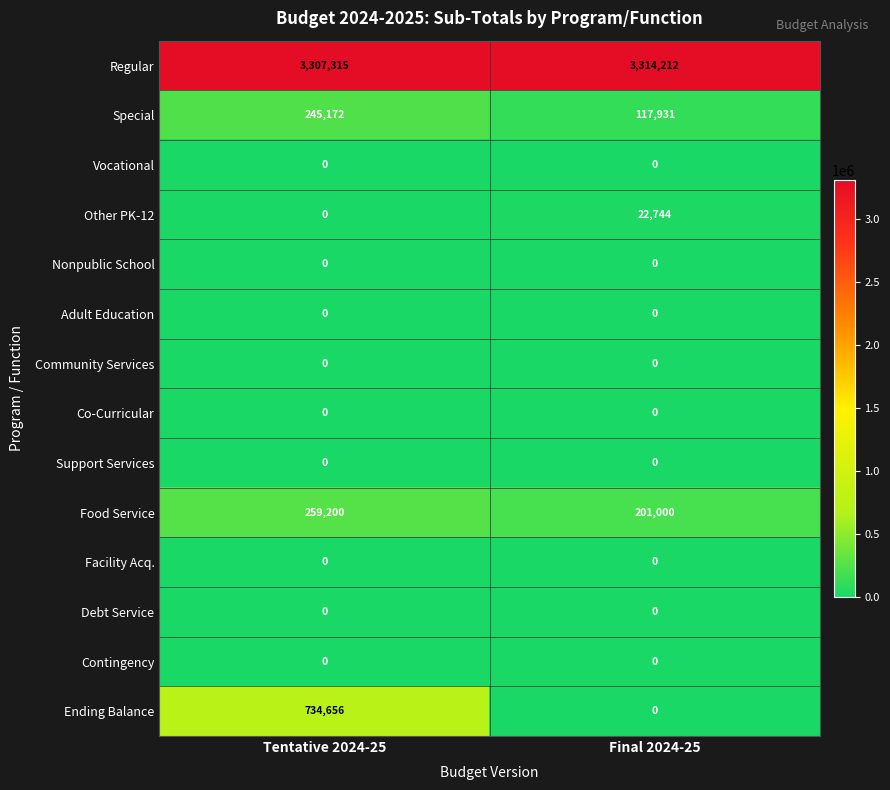

What is the minimum value for Food Service?

201000